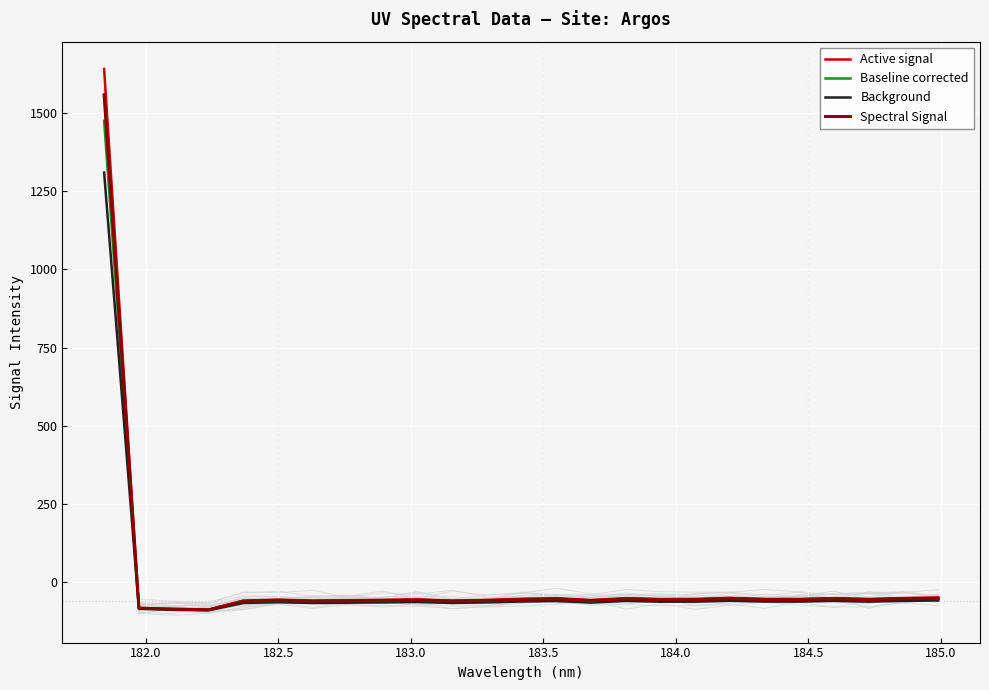

Which series has the largest range (max minus min)?

Active signal